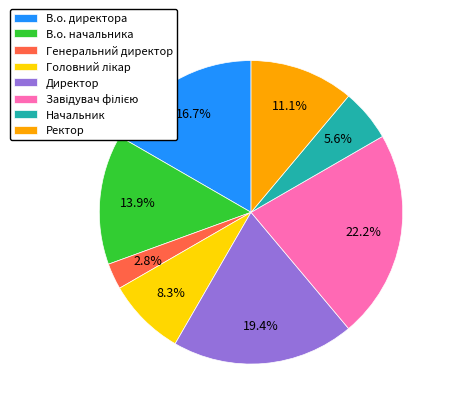

Does Начальник account for over 50% of the chart?

No